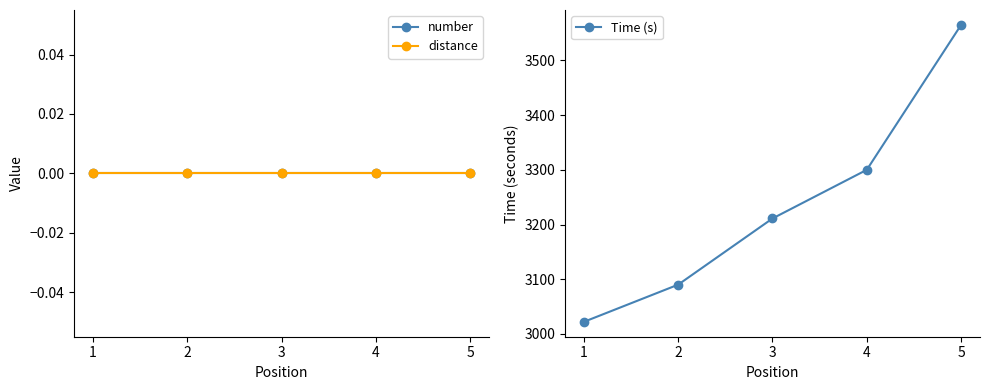

True or false: number and distance cross at least once.

False